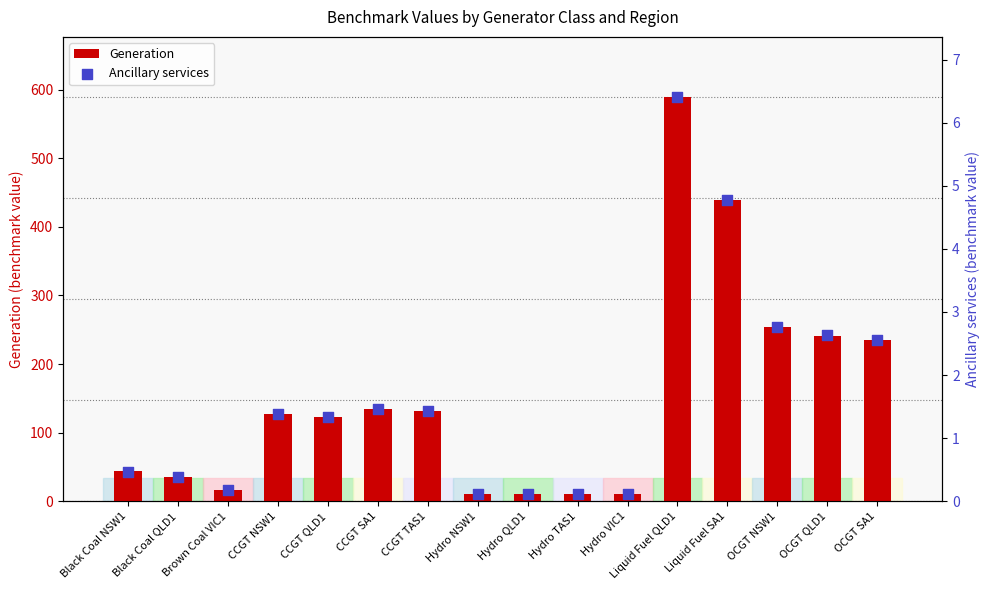

Which series contains the highest Y value?

Generation